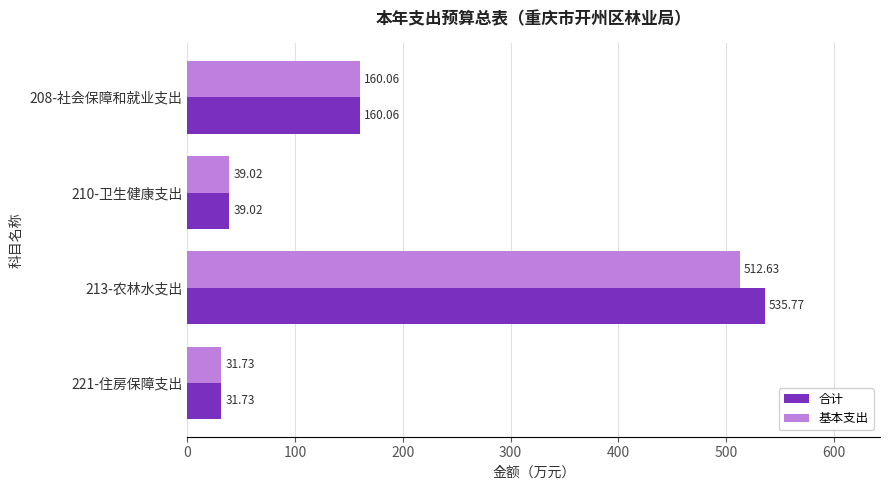

At which category is the sum across all series the highest?

213-农林水支出